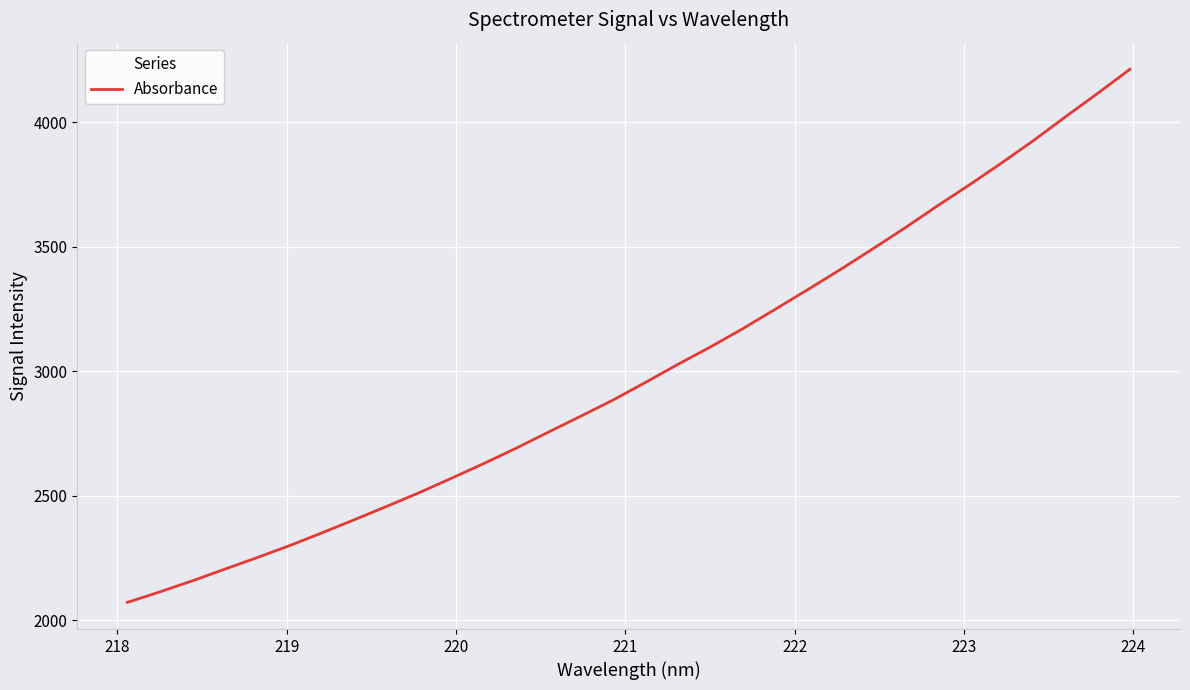

What is the minimum value shown in the chart?

2071.6